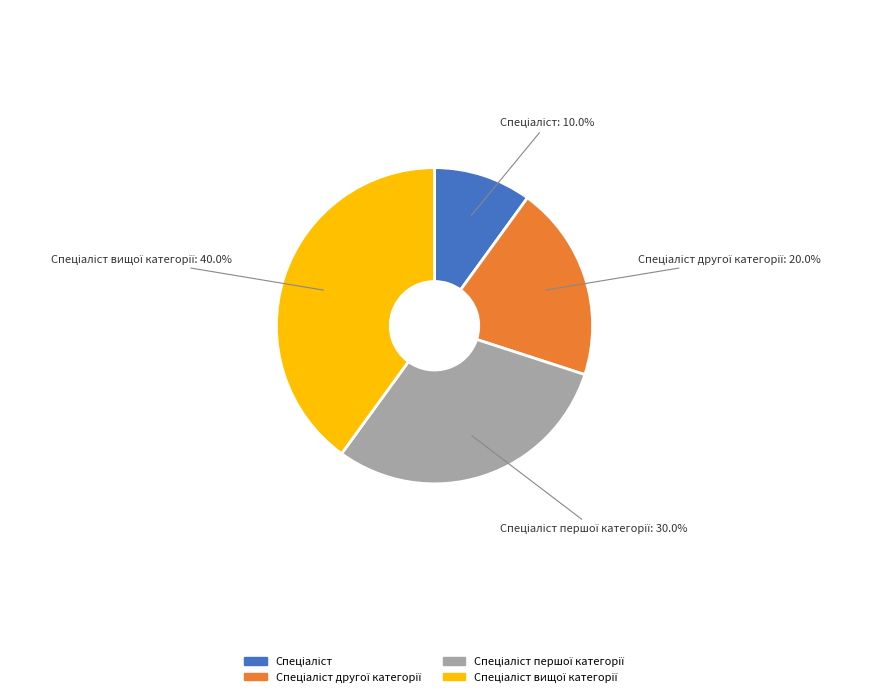

Is there any slice that represents more than half of the pie?

No